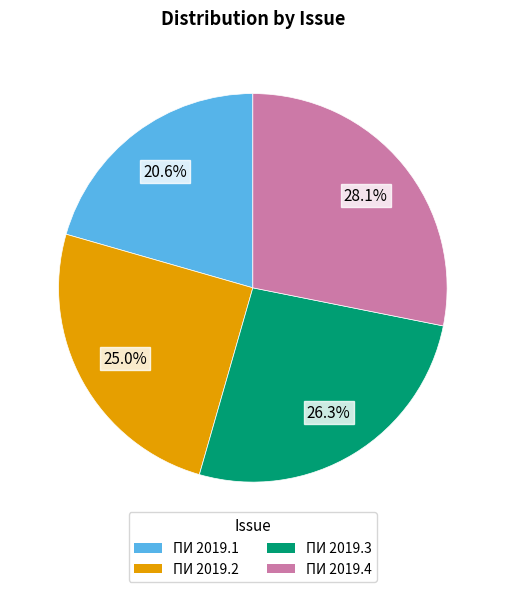

Approximately how many times larger is the value at ПИ 2019.2 compared to ПИ 2019.3?

1.0